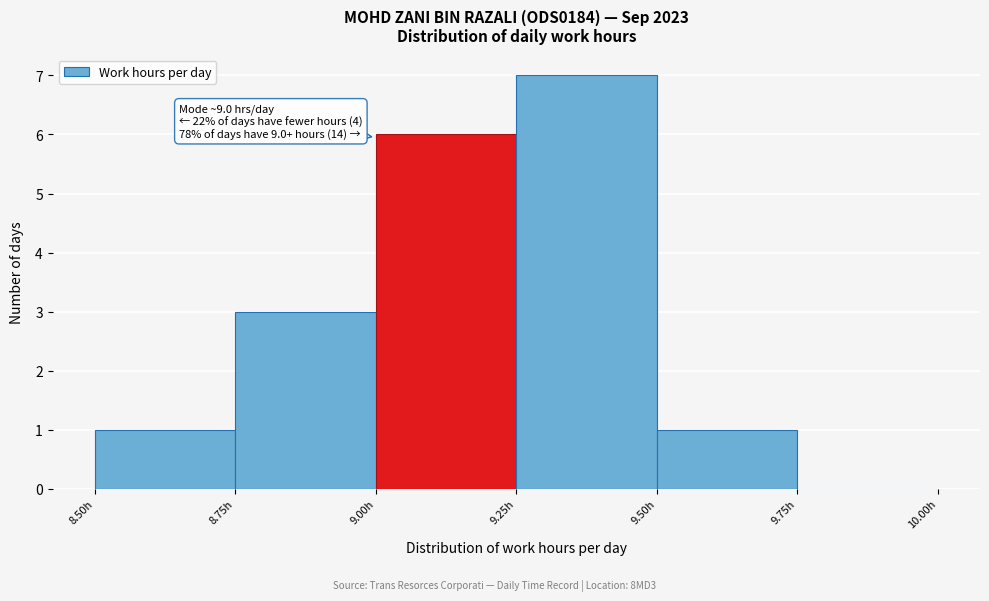

Which range on the x-axis has the tallest bar?

9.25 to 9.50